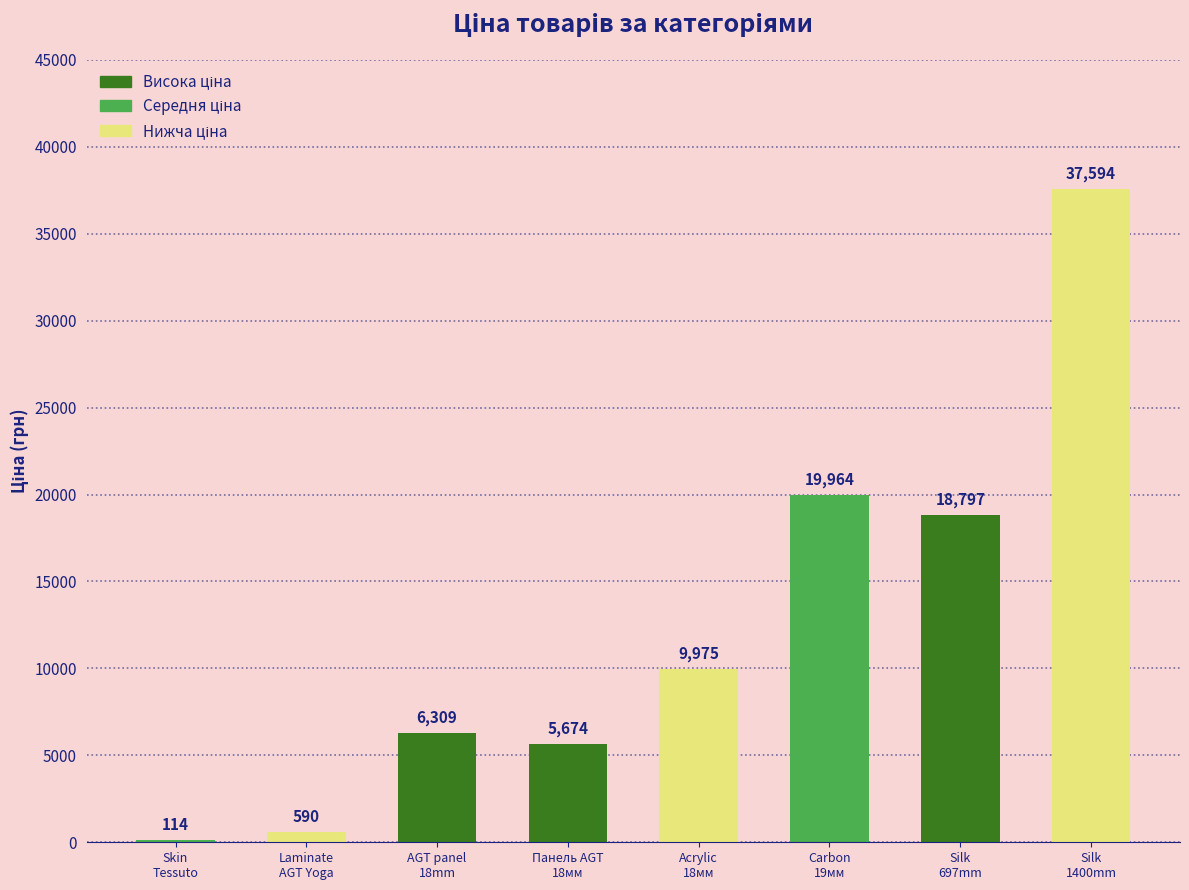

What is the greatest value displayed?

37593.6